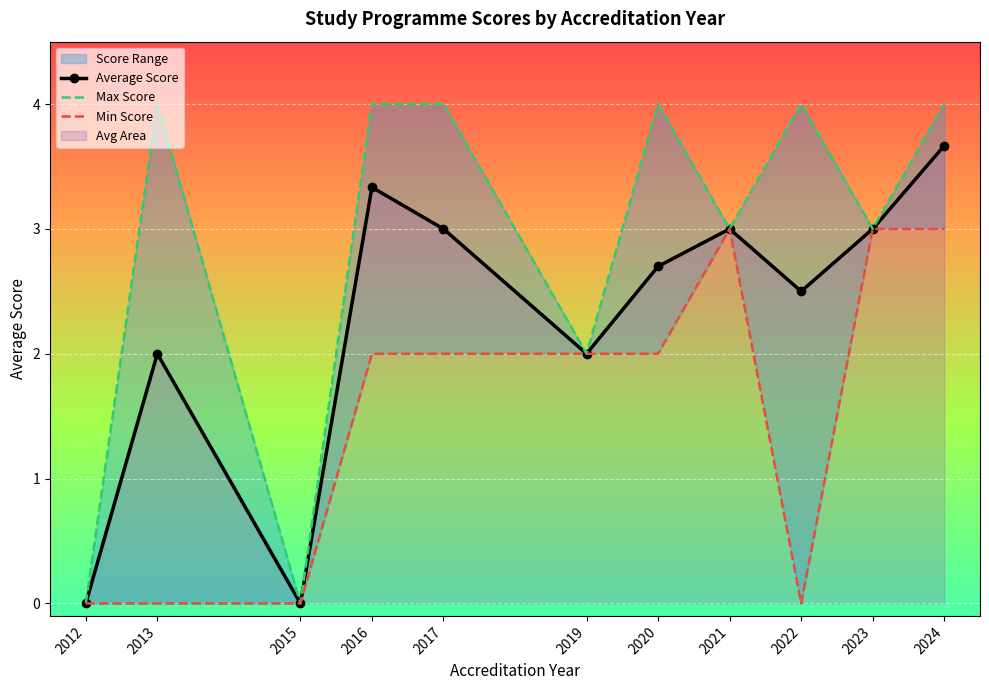

How many values in the Max Score series are below 4?

5